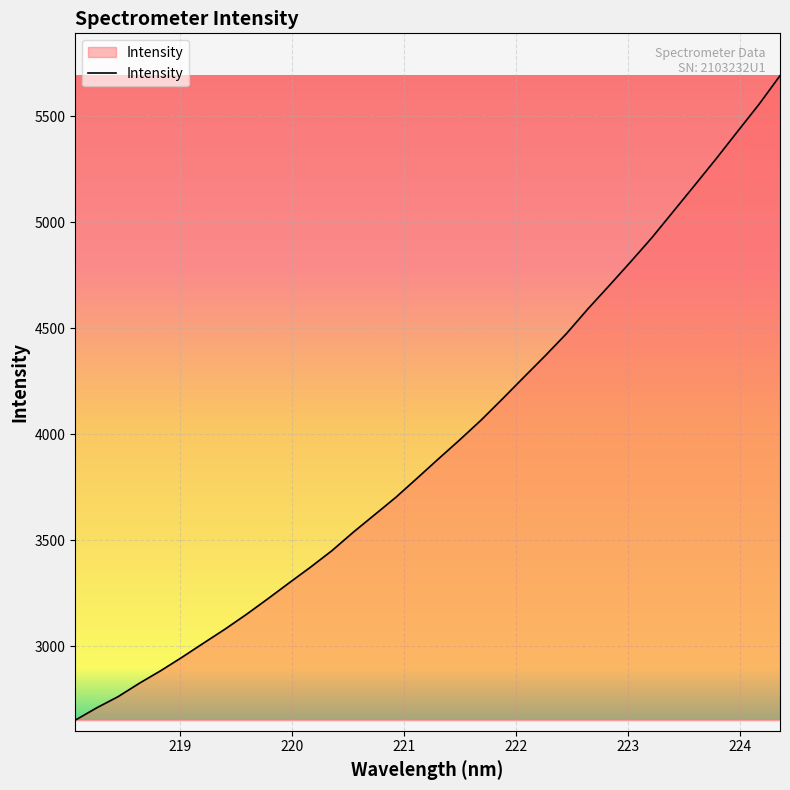

What is the difference between the maximum and minimum values?

3041.7